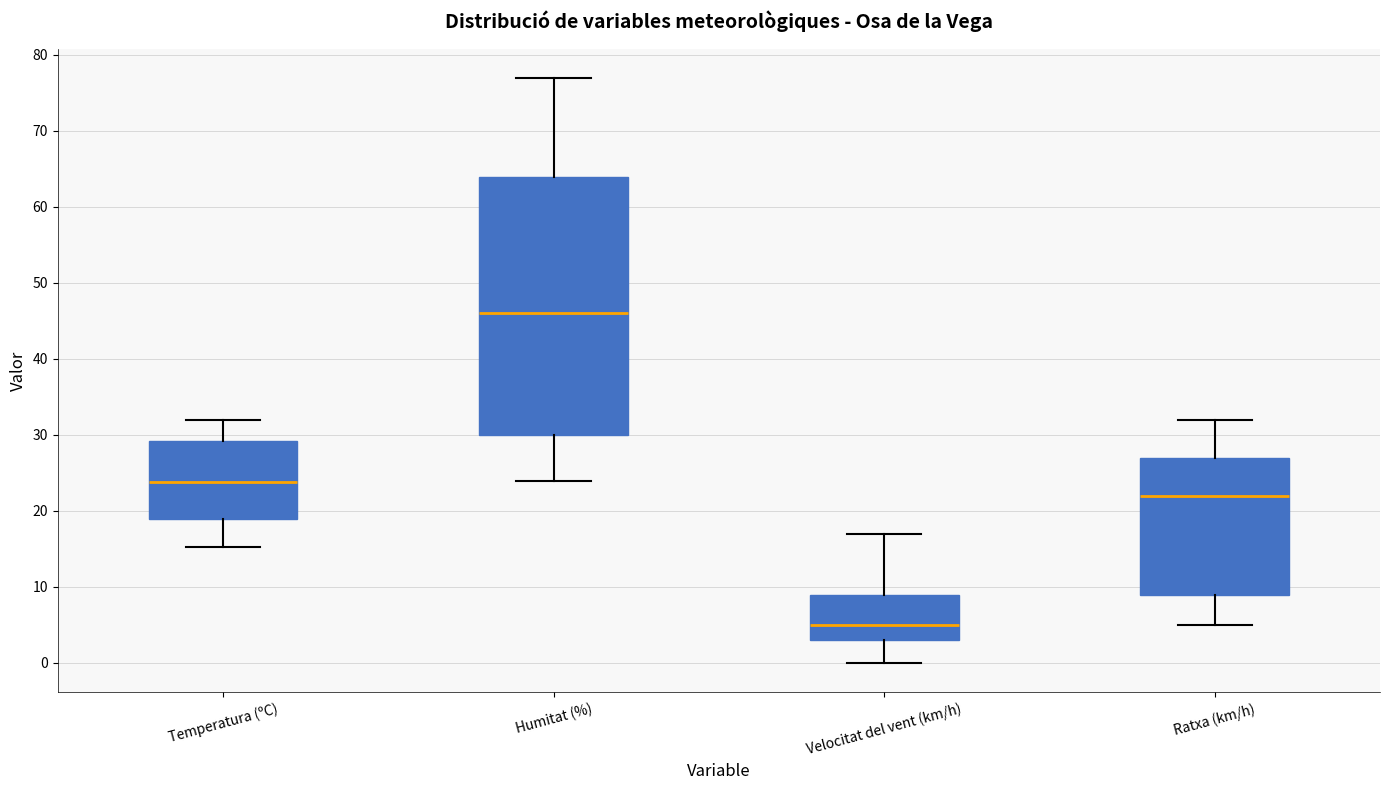

Which box's median line is the highest?

Humitat (%)